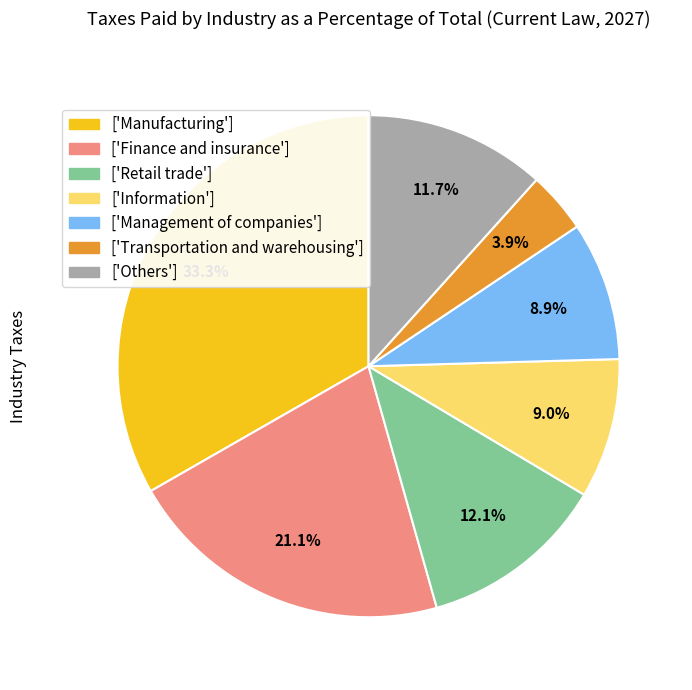

Does ['Retail trade'] represent more than half of the total?

No